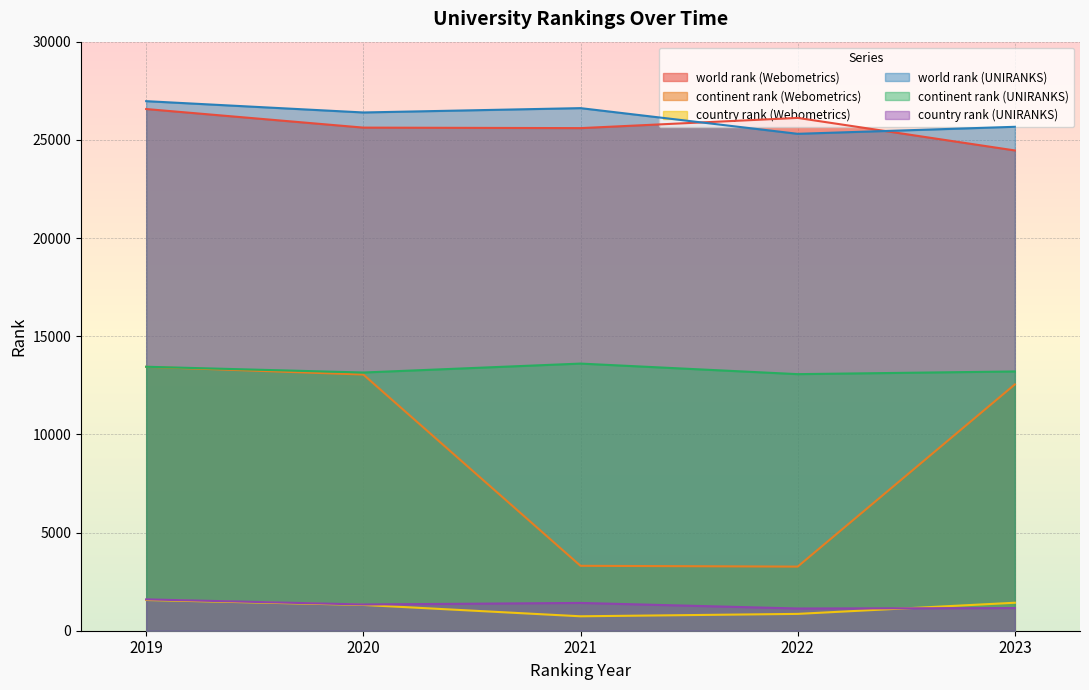

At which label does world rank (Webometrics) reach its peak?

2019